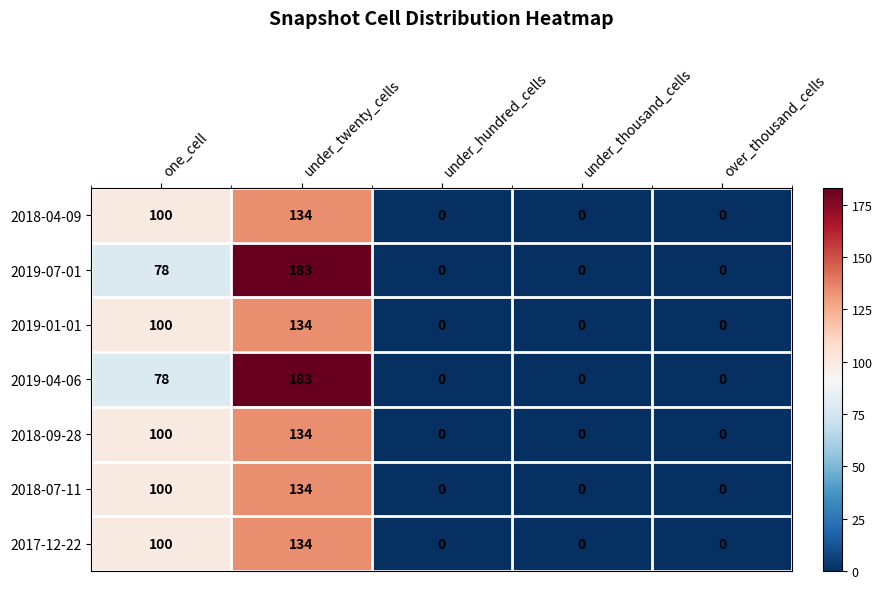

How many 2017-12-22 values are between 0 and 100?

4